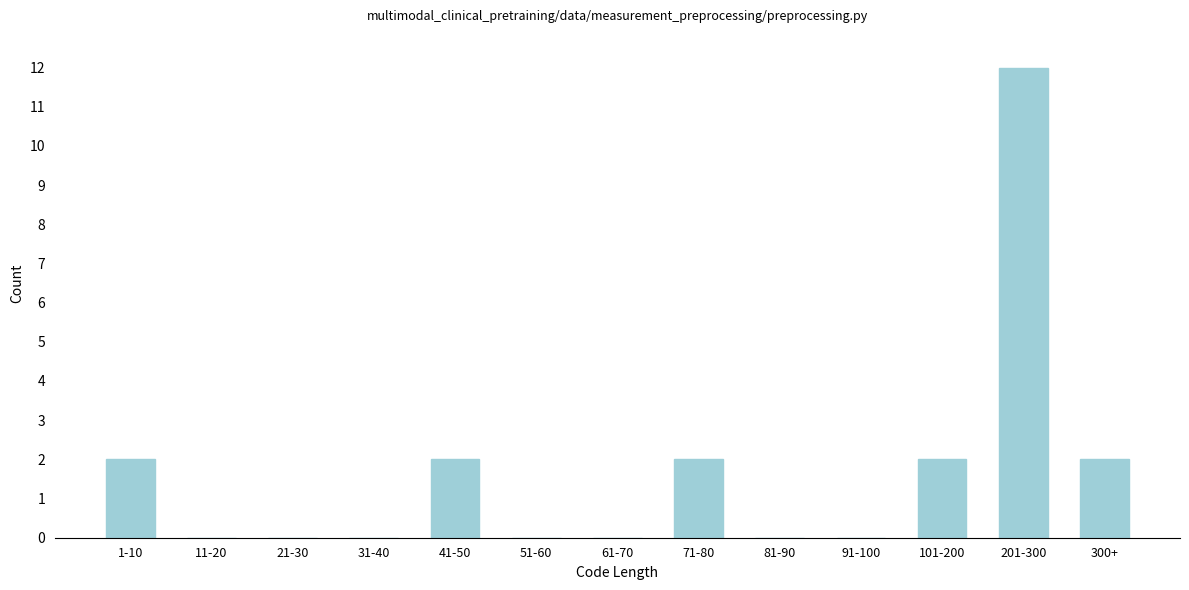

Reading left to right, transcribe all the data shown in this chart.

1-10=2	11-20=0	21-30=0	31-40=0	41-50=2	51-60=0	61-70=0	71-80=2	81-90=0	91-100=0	101-200=2	201-300=12	300+=2